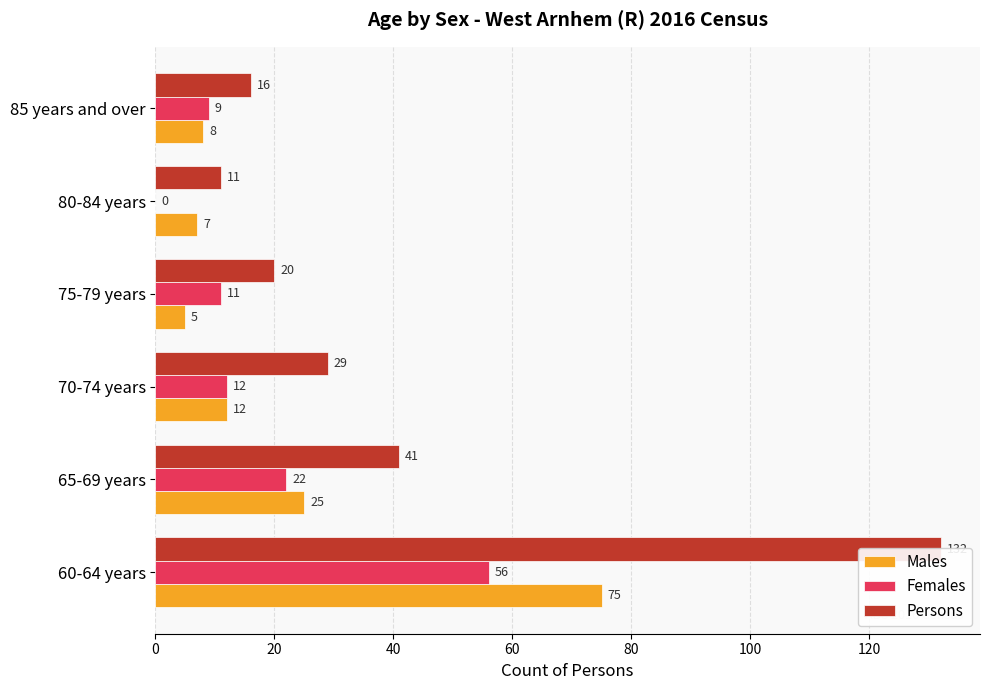

Rank the series by their average value, from lowest to highest.

Females, Males, Persons